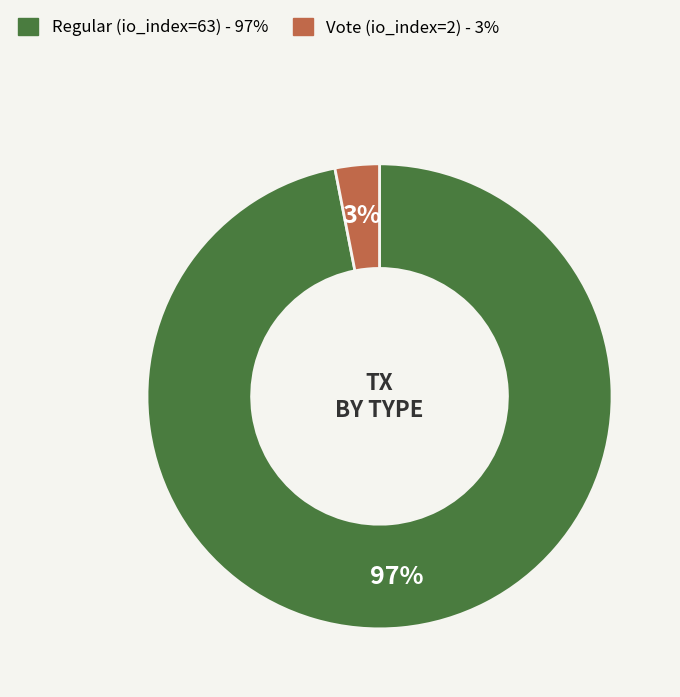

How many slices are in this pie chart?

2